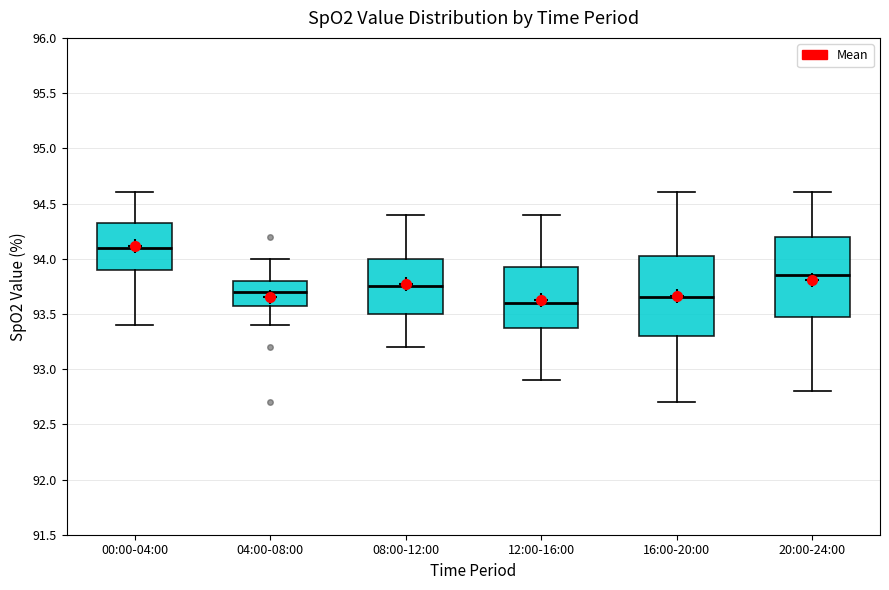

Where does the upper whisker of the box for 20:00-24:00 end on the y-axis? The values are not printed on the chart, so give them approximately, as read against the axis.

94.60